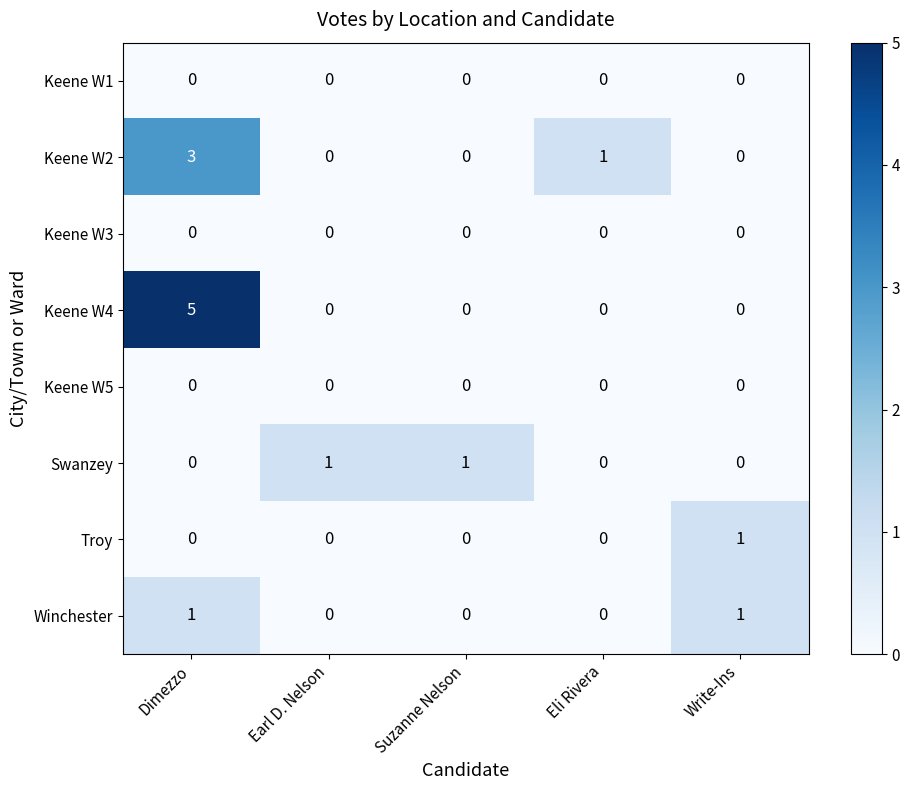

The Troy series shows 1 at Write-Ins. True or false?

True